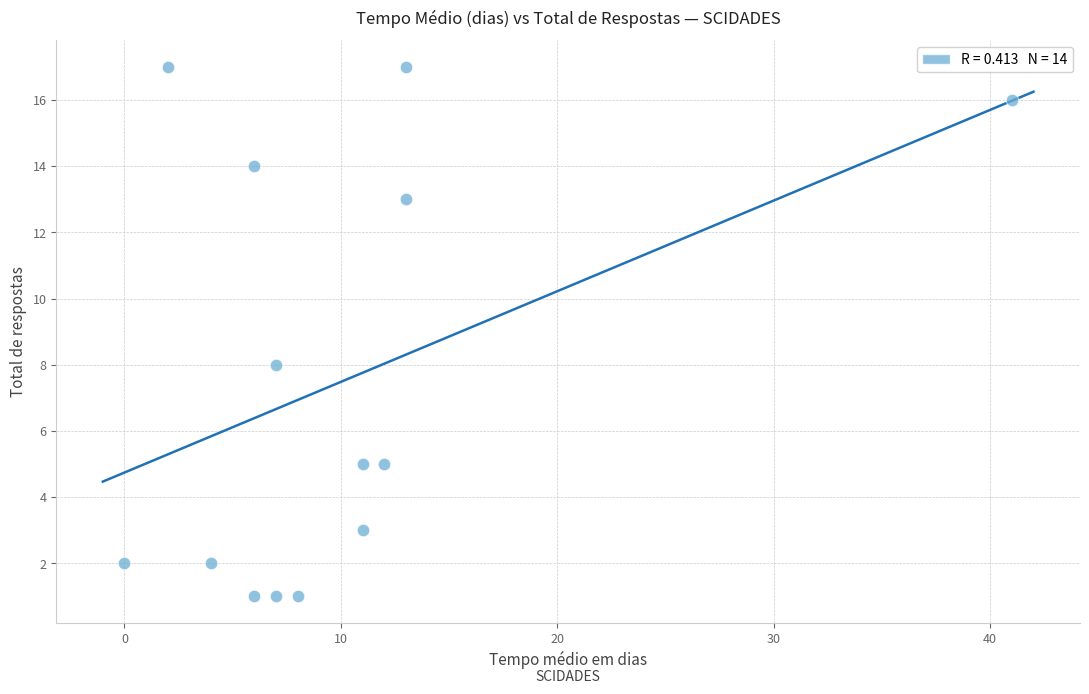

What Y value in the scatter plot is closest to 9?

8